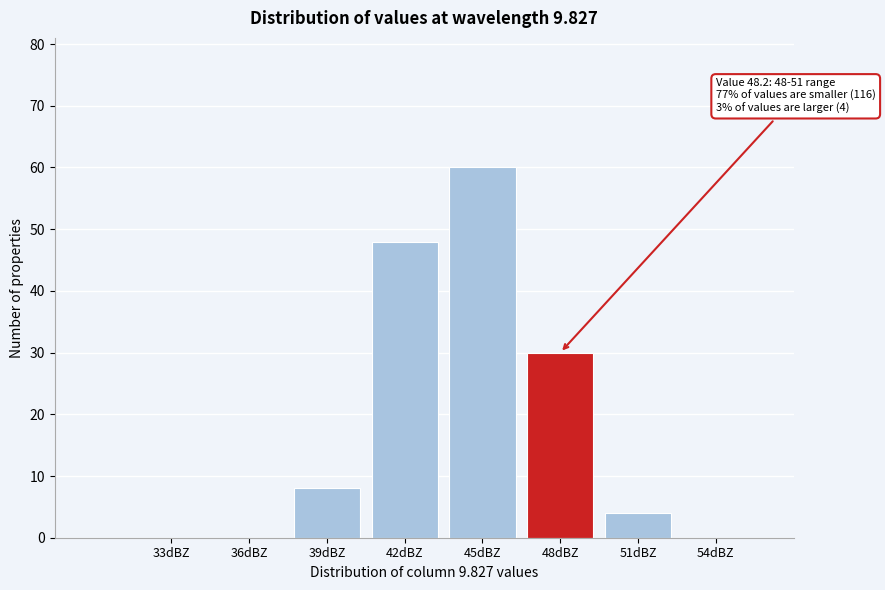

Reading left to right, transcribe all the data shown in this chart.

33dBZ=0	36dBZ=0	39dBZ=8	42dBZ=48	45dBZ=60	48dBZ=30	51dBZ=4	54dBZ=0